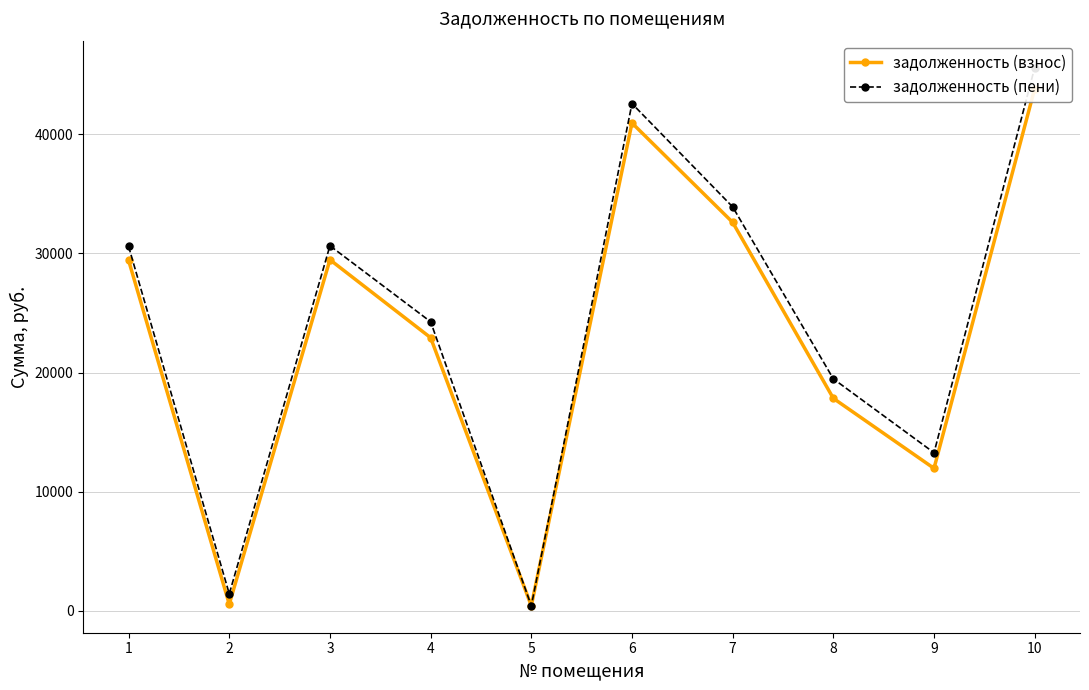

Which series has the widest spread of values?

задолженность (пени)